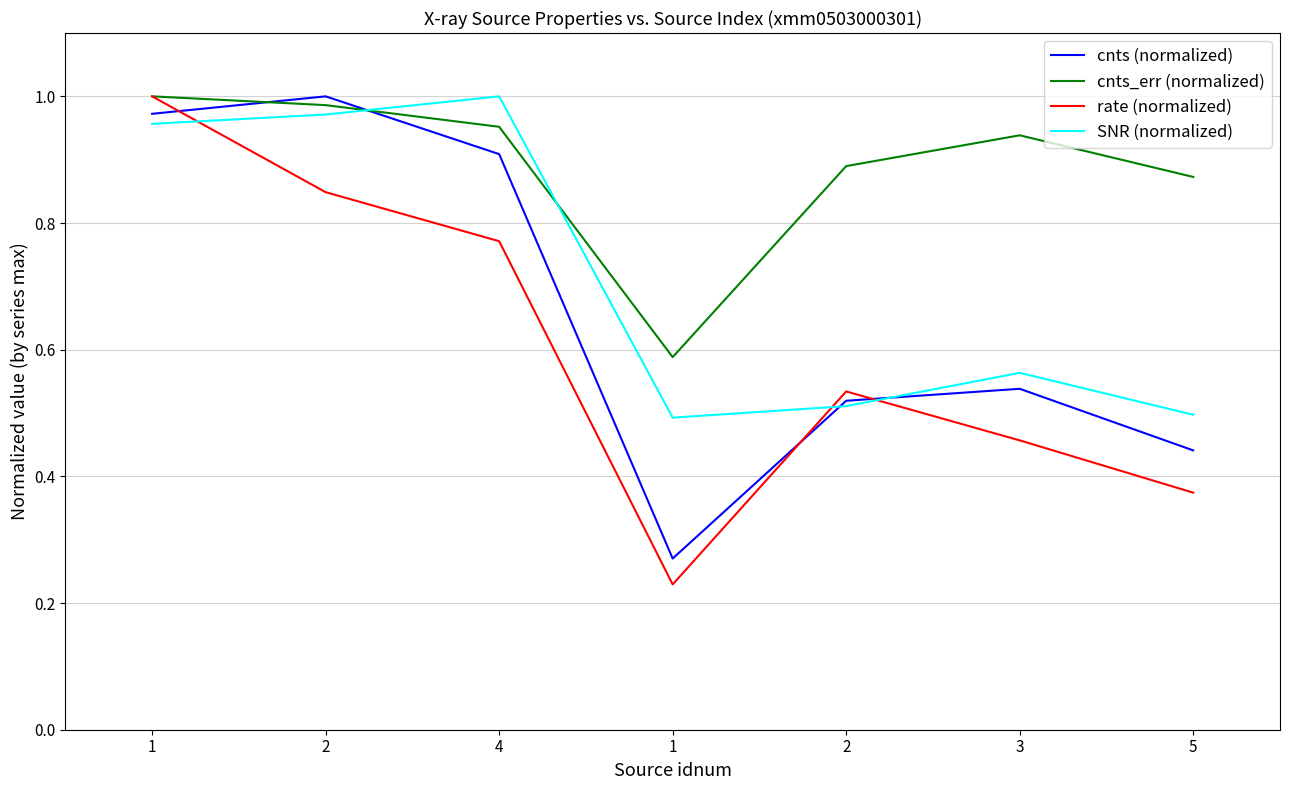

Does the chart display data point markers on the line(s)?

No